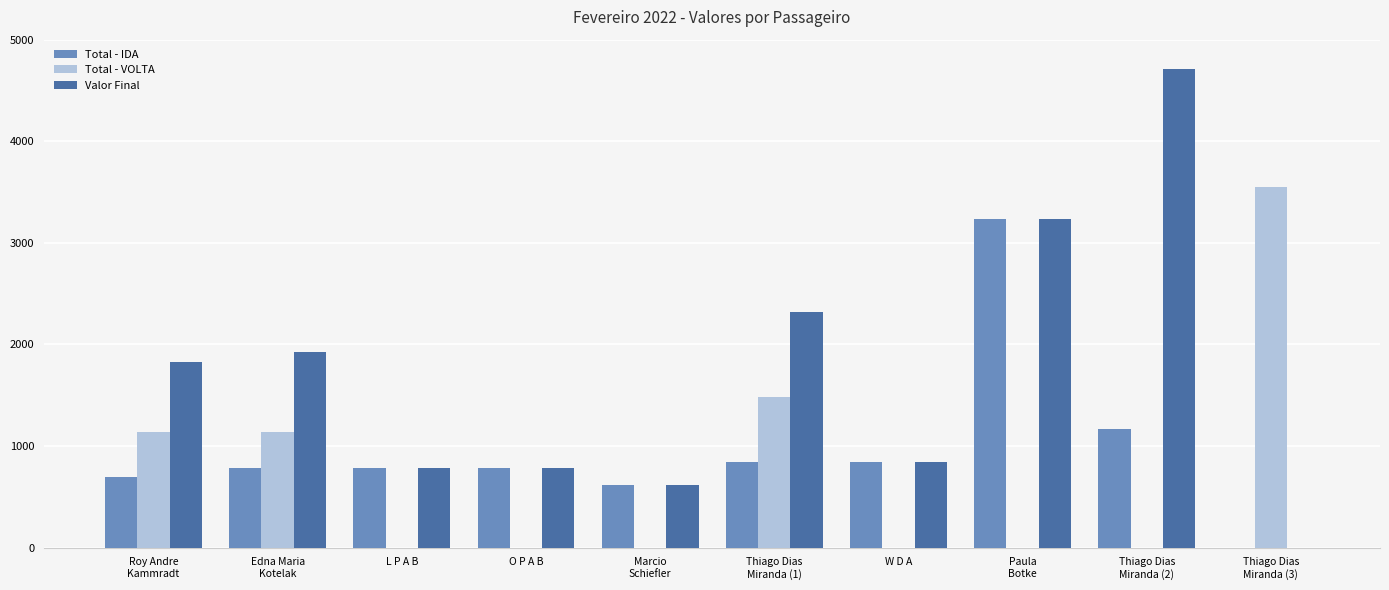

Which series has the widest spread of values?

Valor Final